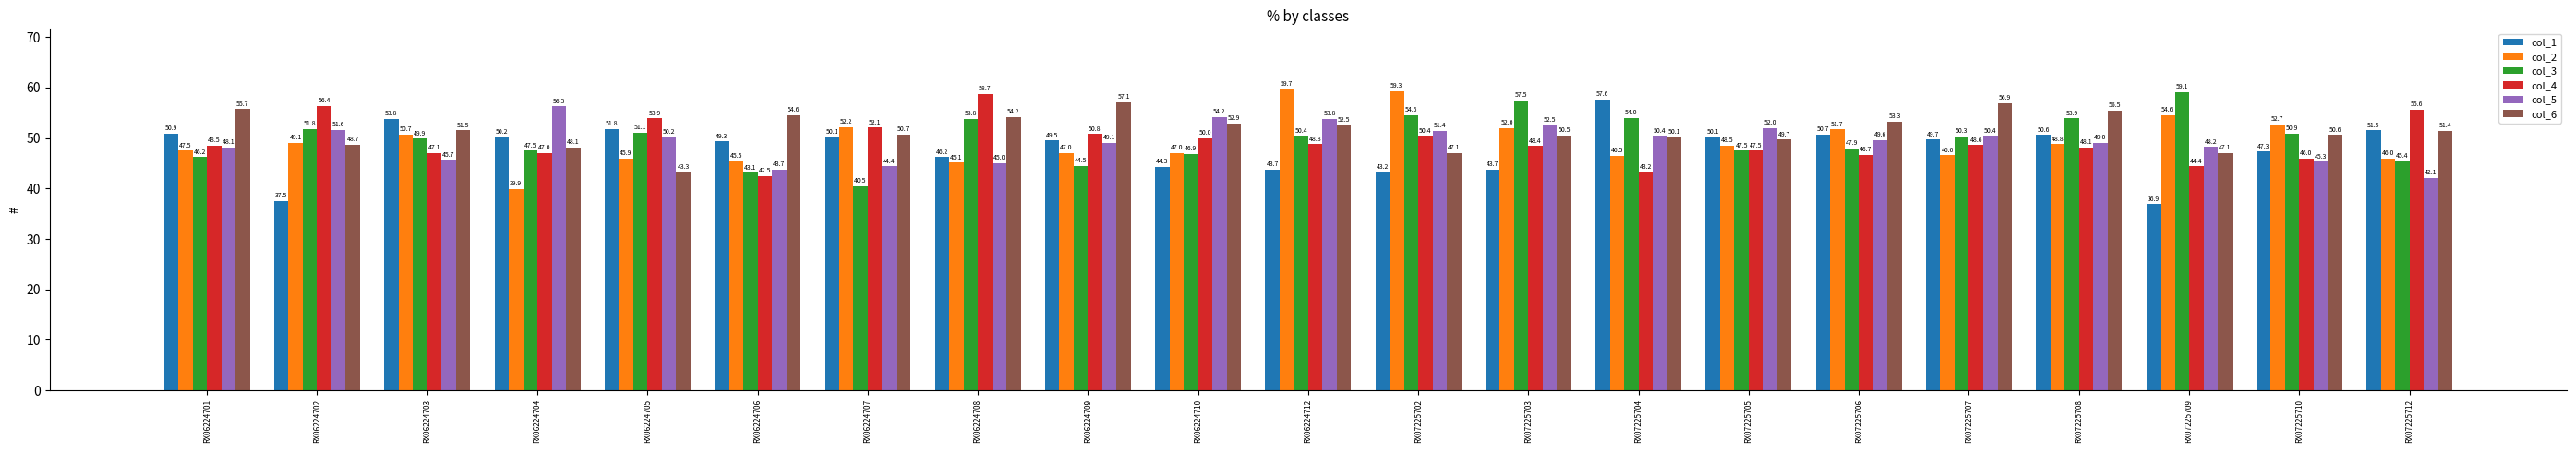

Is the value of col_1 at RX07225710 greater than the value of col_6 at RX06224701?

No